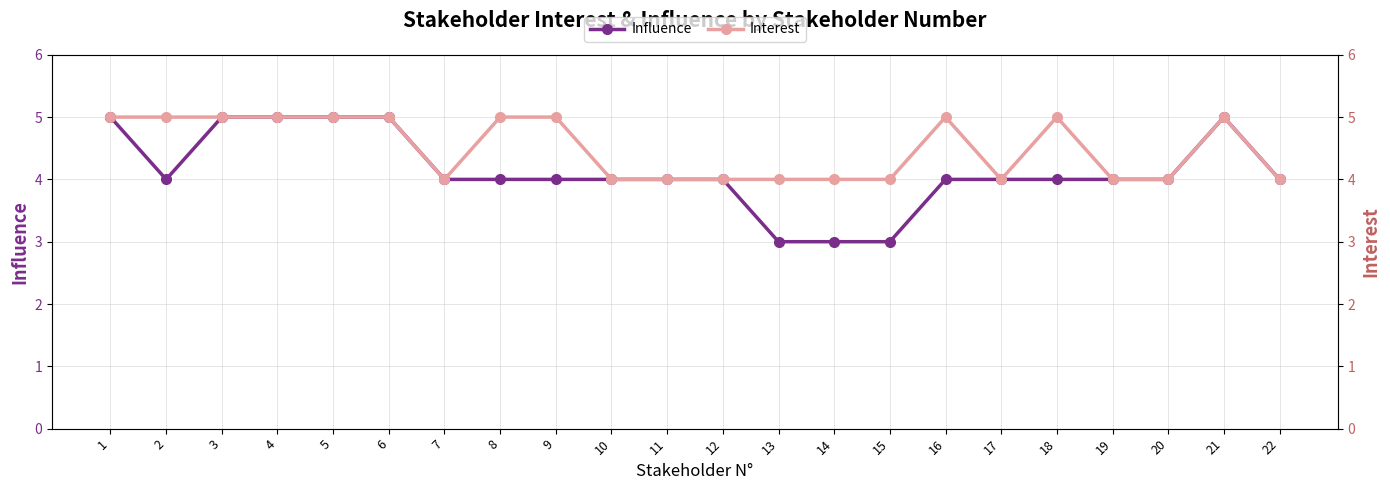

True or false: Interest has a value of 2 at 11.

False